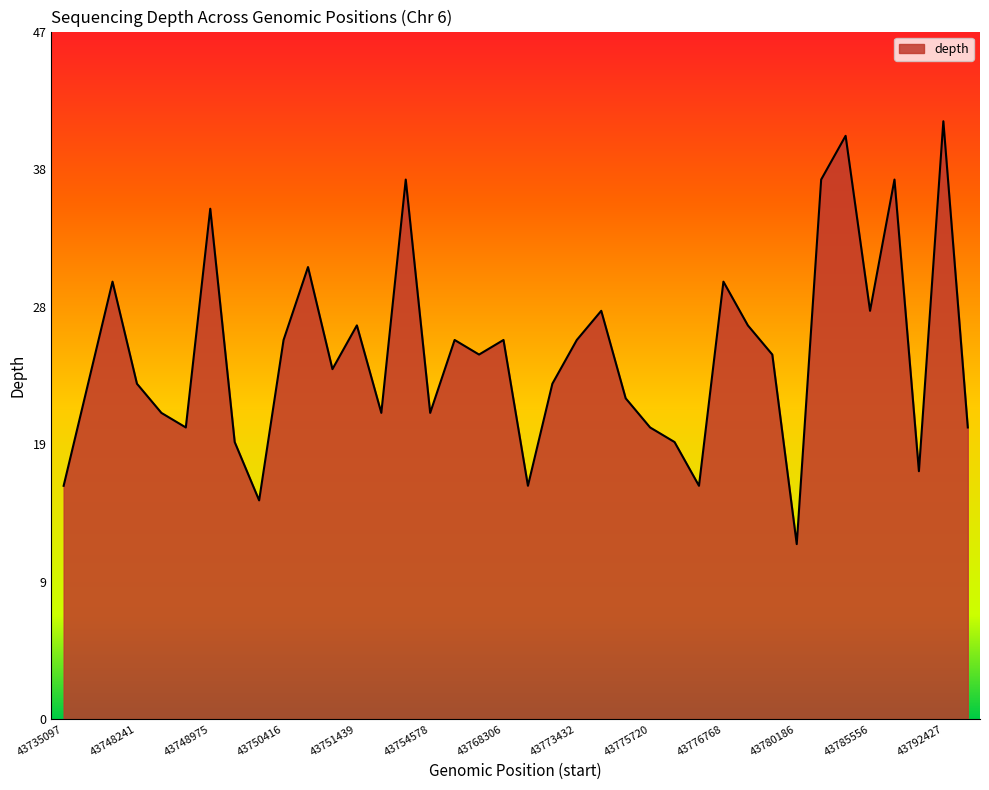

What is the minimum value shown in the chart?

12